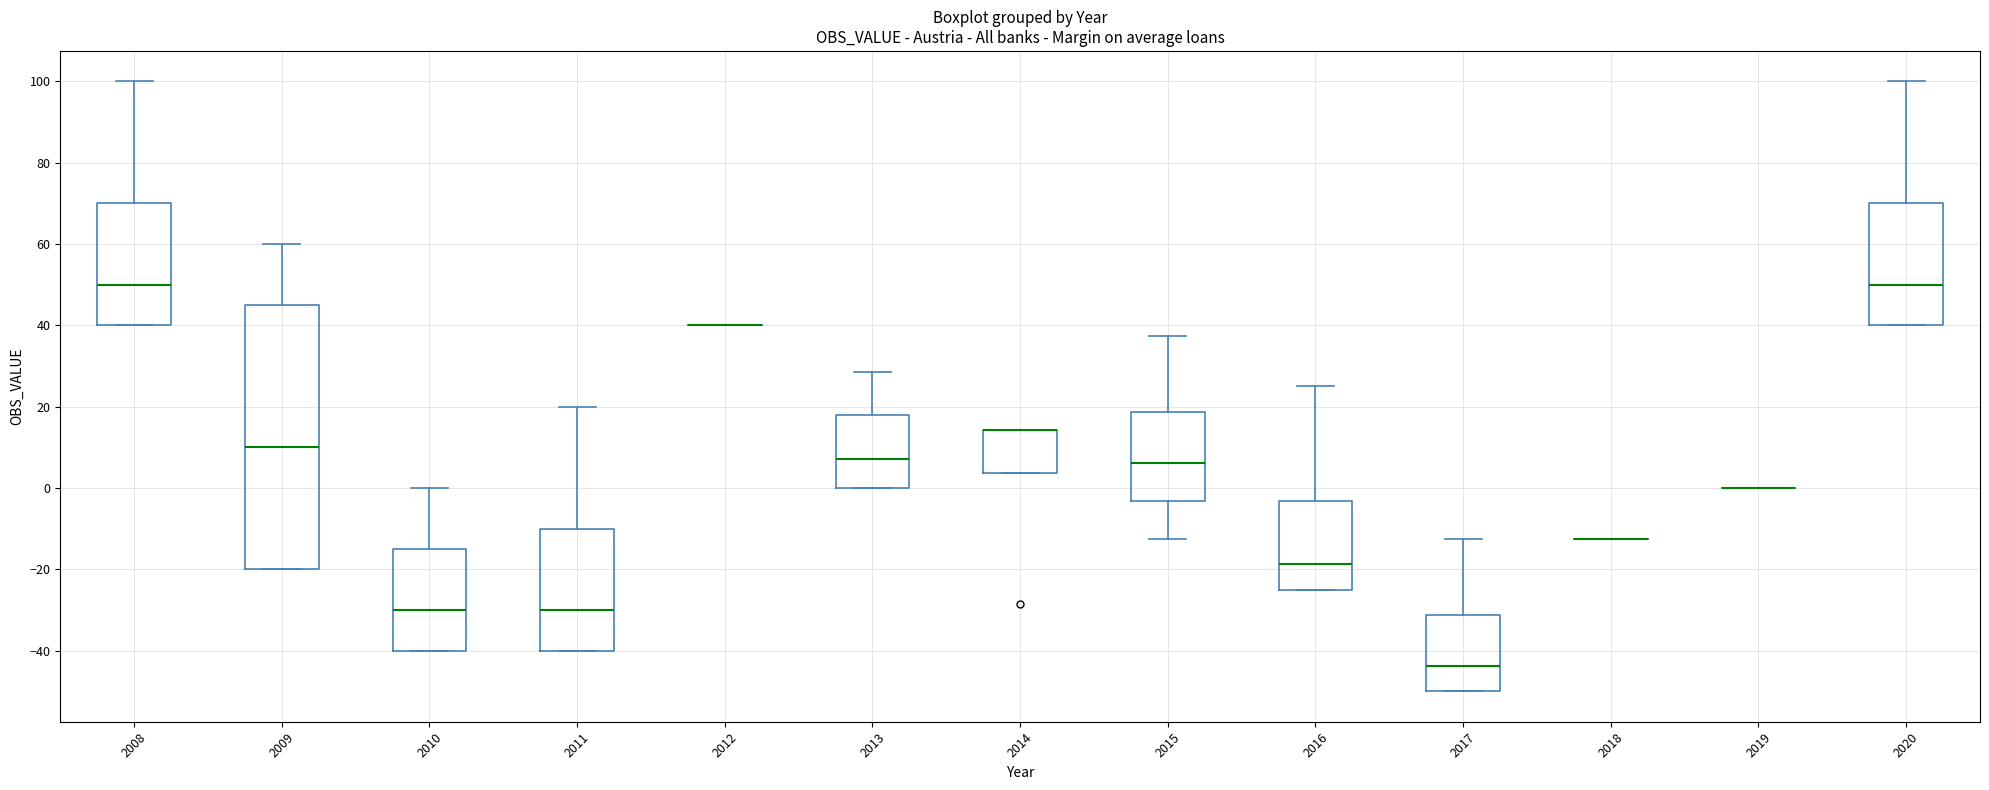

Which box is the tallest, from its lower edge to its upper edge?

2009